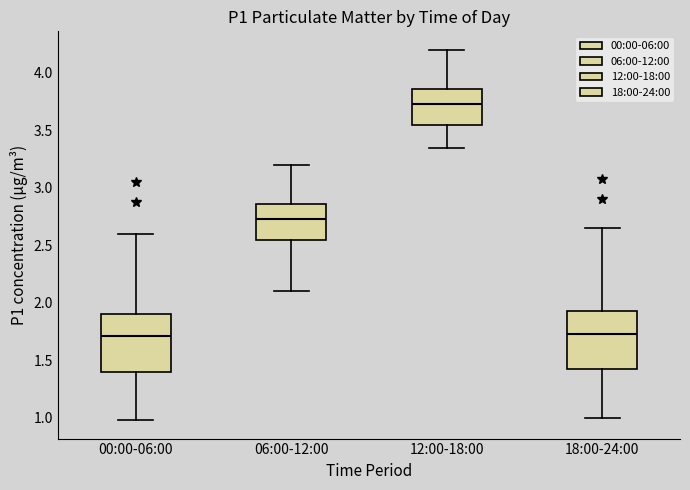

Reading left to right, read every box against the y-axis: the position of its median line, the range the box covers, and the ends of its whiskers. The values are not printed on the chart, so give them approximately, as read against the axis.

00:00-06:00: median 1.70, box 1.40 to 1.90, whiskers 1.00 to 2.60
06:00-12:00: median 2.75, box 2.55 to 2.85, whiskers 2.10 to 3.20
12:00-18:00: median 3.75, box 3.55 to 3.85, whiskers 3.35 to 4.20
18:00-24:00: median 1.75, box 1.40 to 1.95, whiskers 1.00 to 2.65